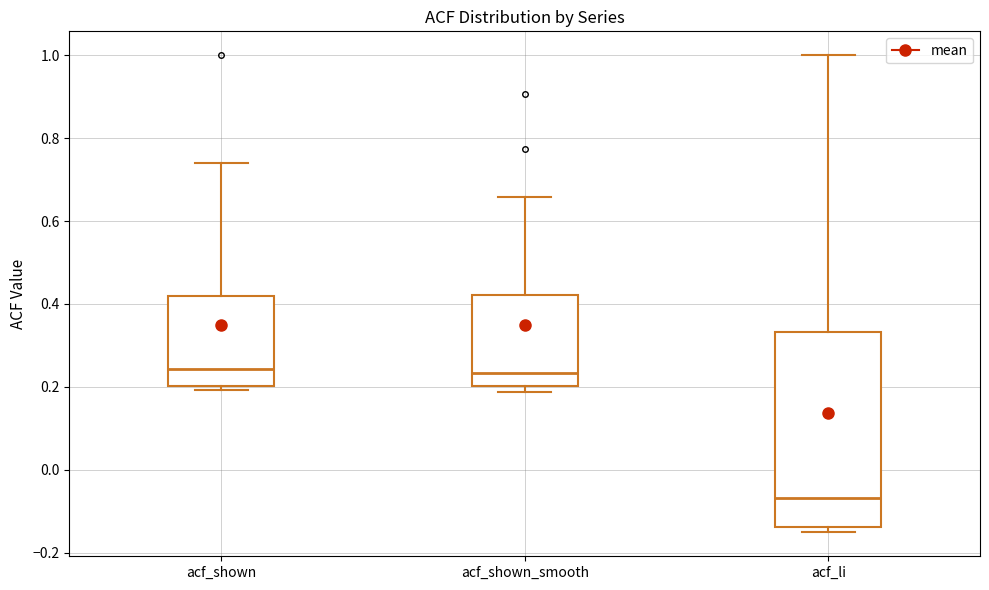

Comparing the boxes themselves (not the whiskers), which one is the tallest?

acf_li